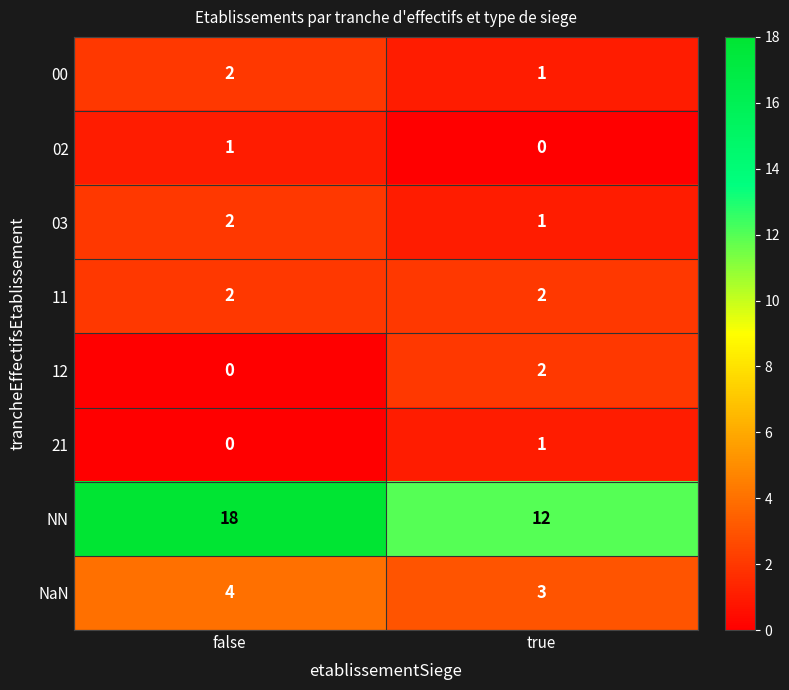

Is it true that 00 equals 1 at false?

False